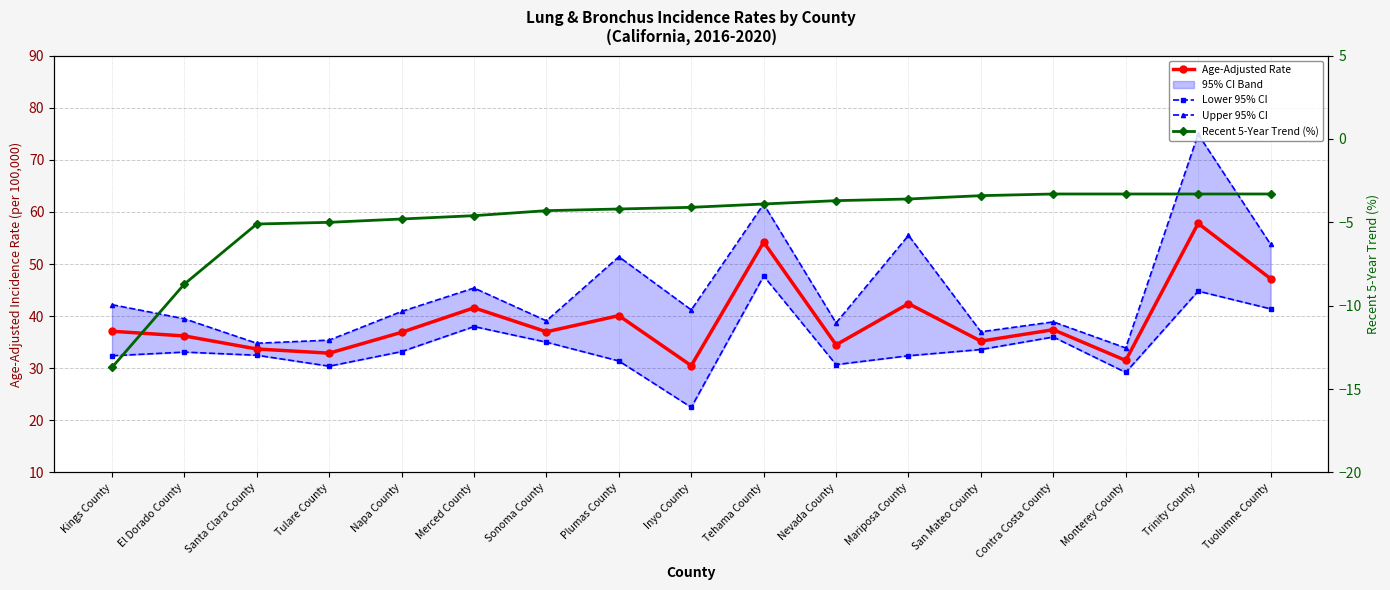

At which label does Lower 95% CI first exceed 33?

El Dorado County